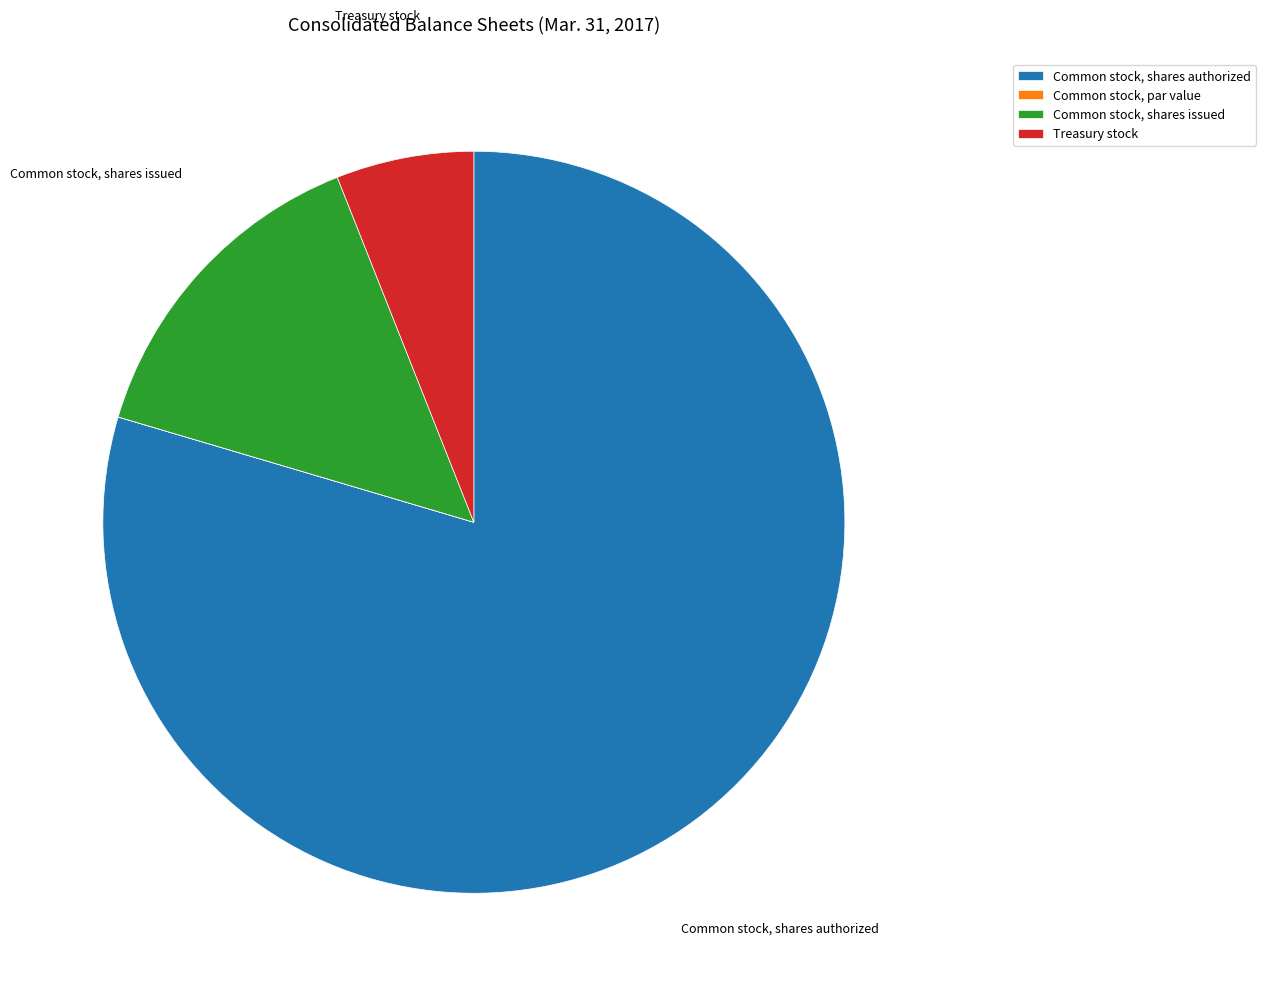

Combined, do Common stock, shares issued and Common stock, shares authorized account for over 50%?

Yes